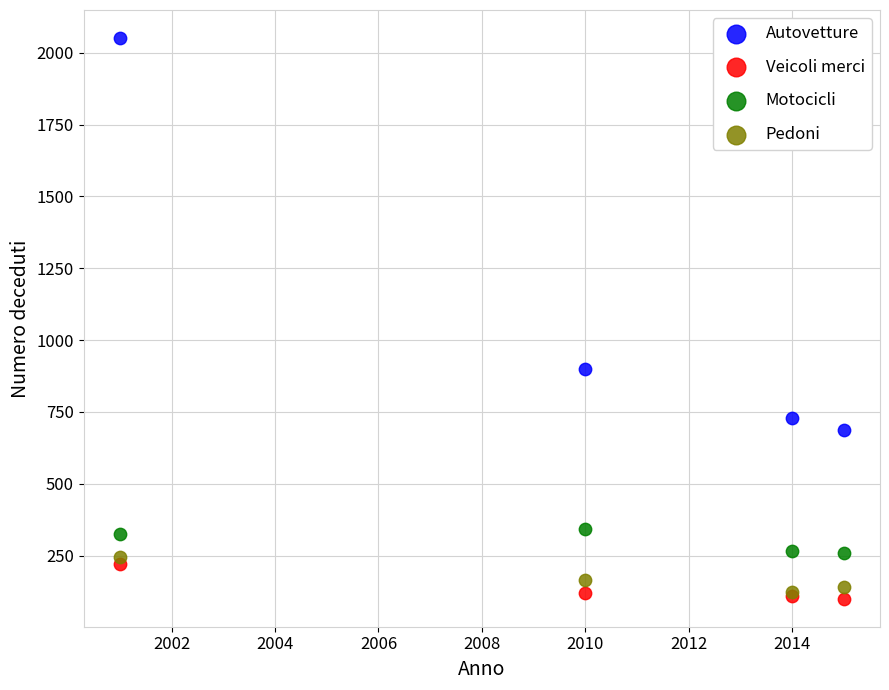

Which series reaches the minimum Y coordinate?

Veicoli merci